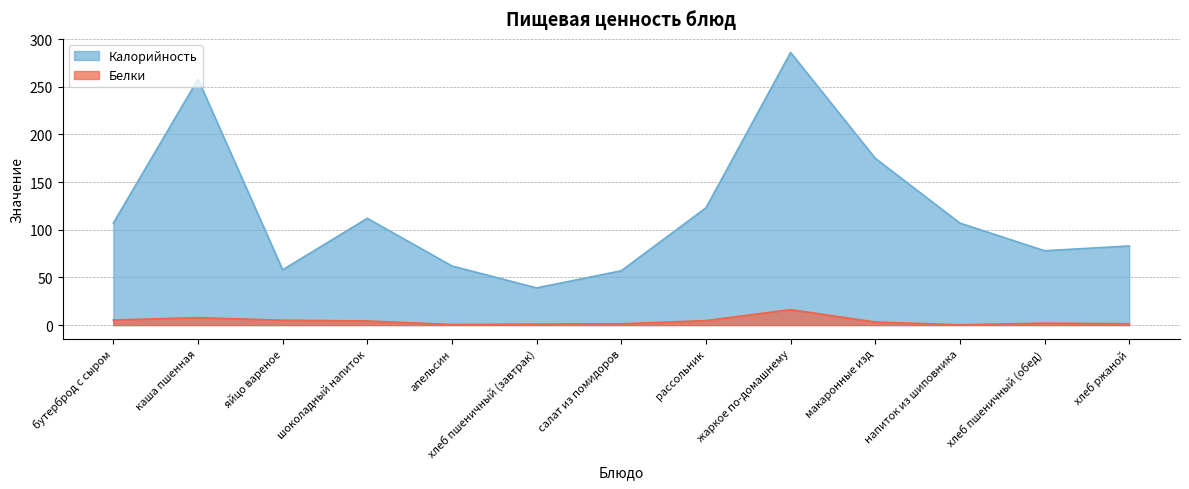

Rank the series at жаркое по-домашнему from highest to lowest value.

Калорийность, Белки